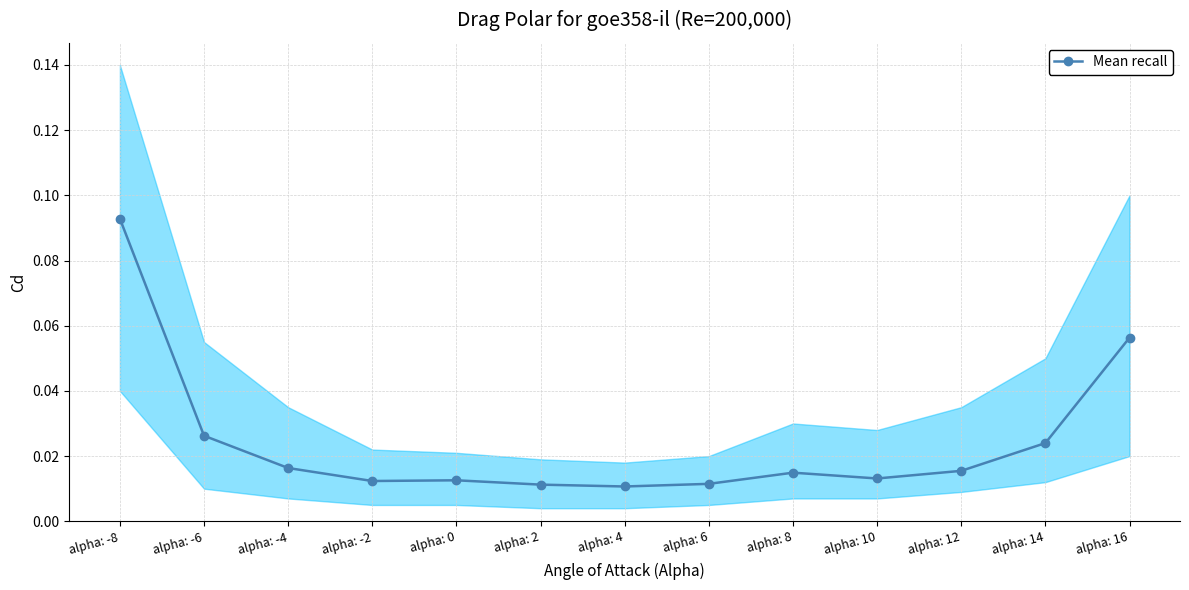

Rank the categories by value from lowest to highest.

alpha: 4, alpha: 2, alpha: 6, alpha: -2, alpha: 0, alpha: 10, alpha: 8, alpha: 12, alpha: -4, alpha: 14, alpha: -6, alpha: 16, alpha: -8